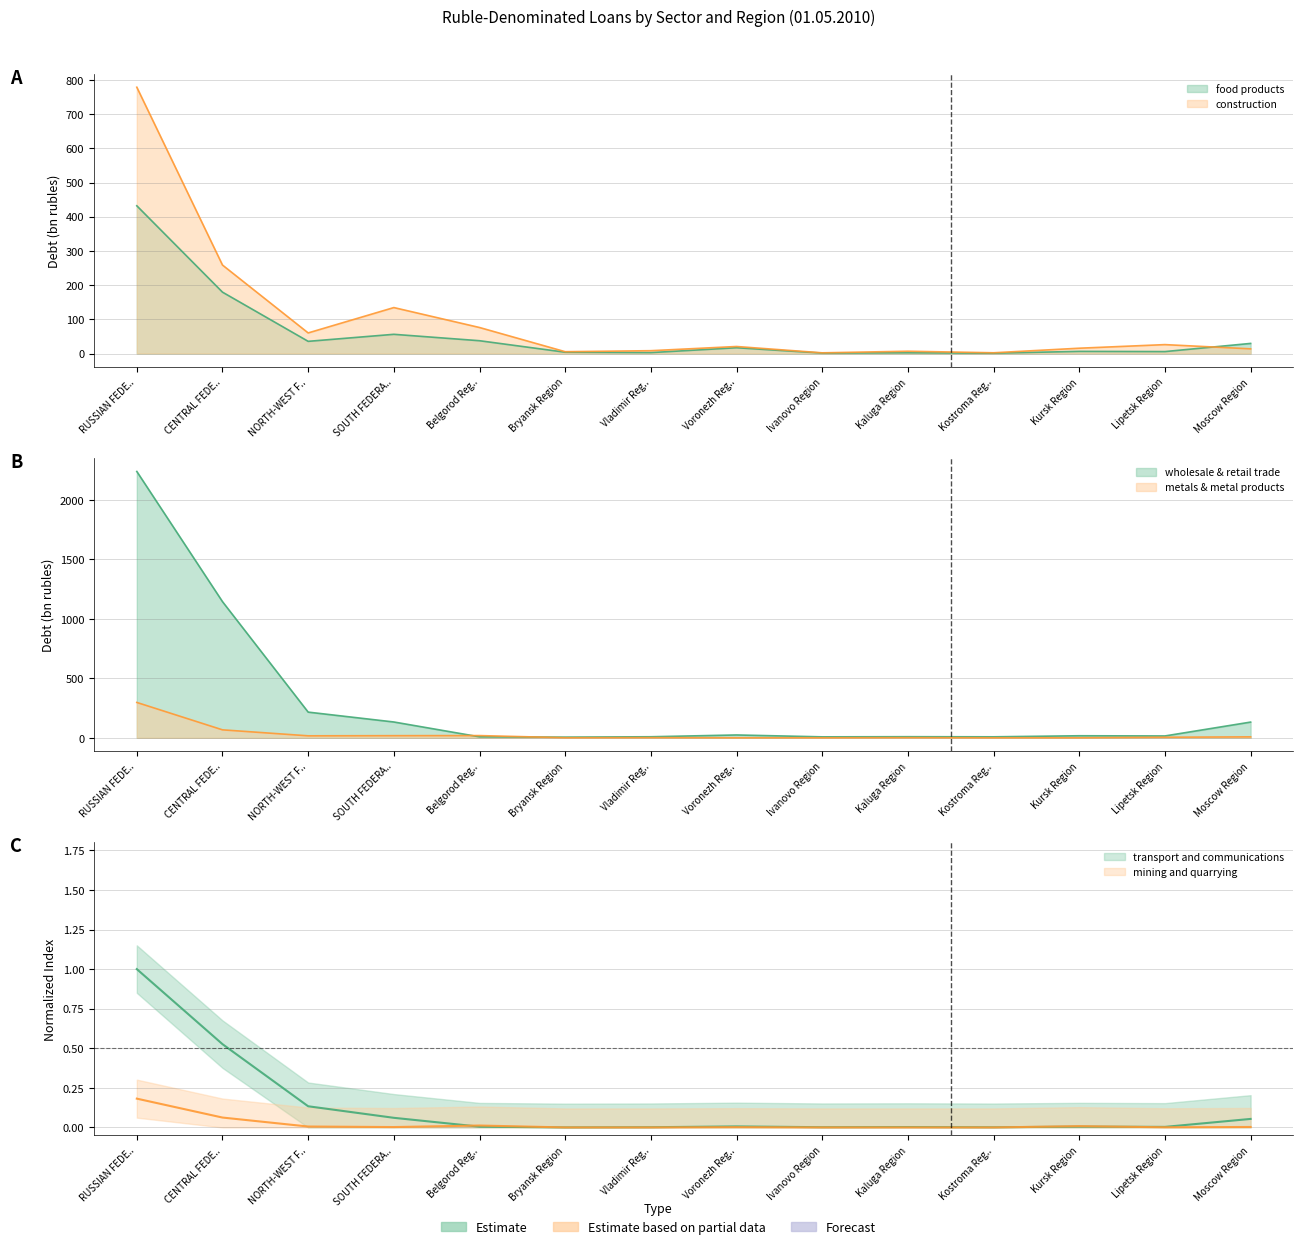

List the labels in order of construction value, smallest first.

Ivanovo Region, Kostroma Reg.., Bryansk Region, Kaluga Region, Vladimir Reg.., Moscow Region, Kursk Region, Voronezh Reg.., Lipetsk Region, NORTH-WEST F.., Belgorod Reg.., SOUTH FEDERA.., CENTRAL FEDE.., RUSSIAN FEDE..